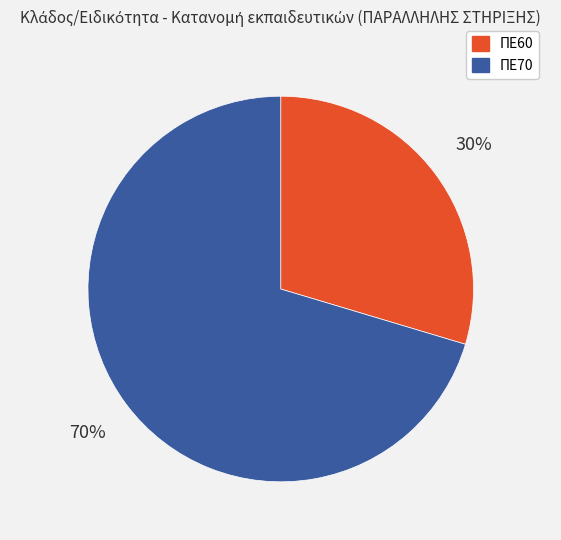

Is it true that ΠΕ70 is 77% of the pie?

False